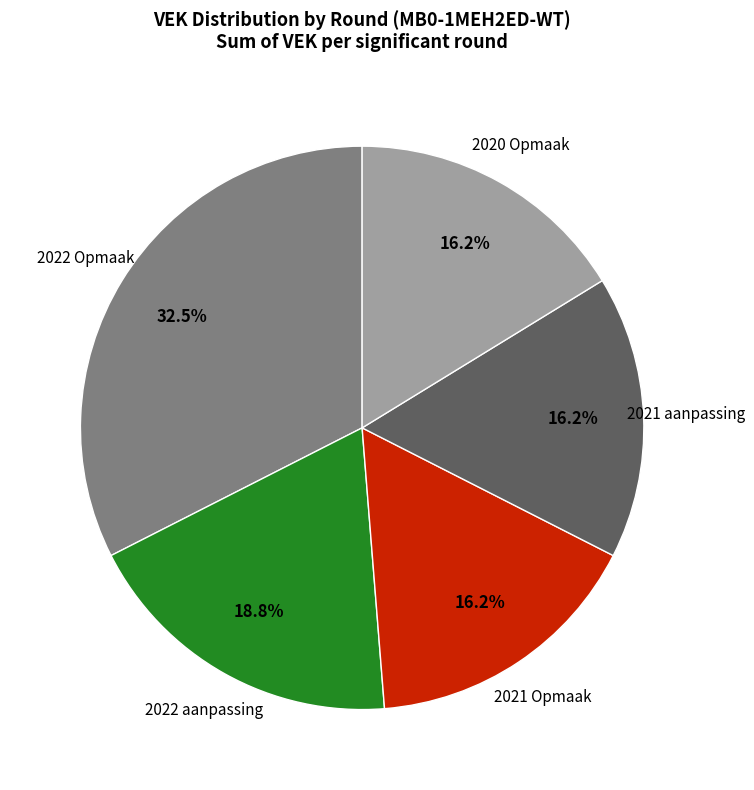

Which category has the biggest portion of the pie?

2022 Opmaak